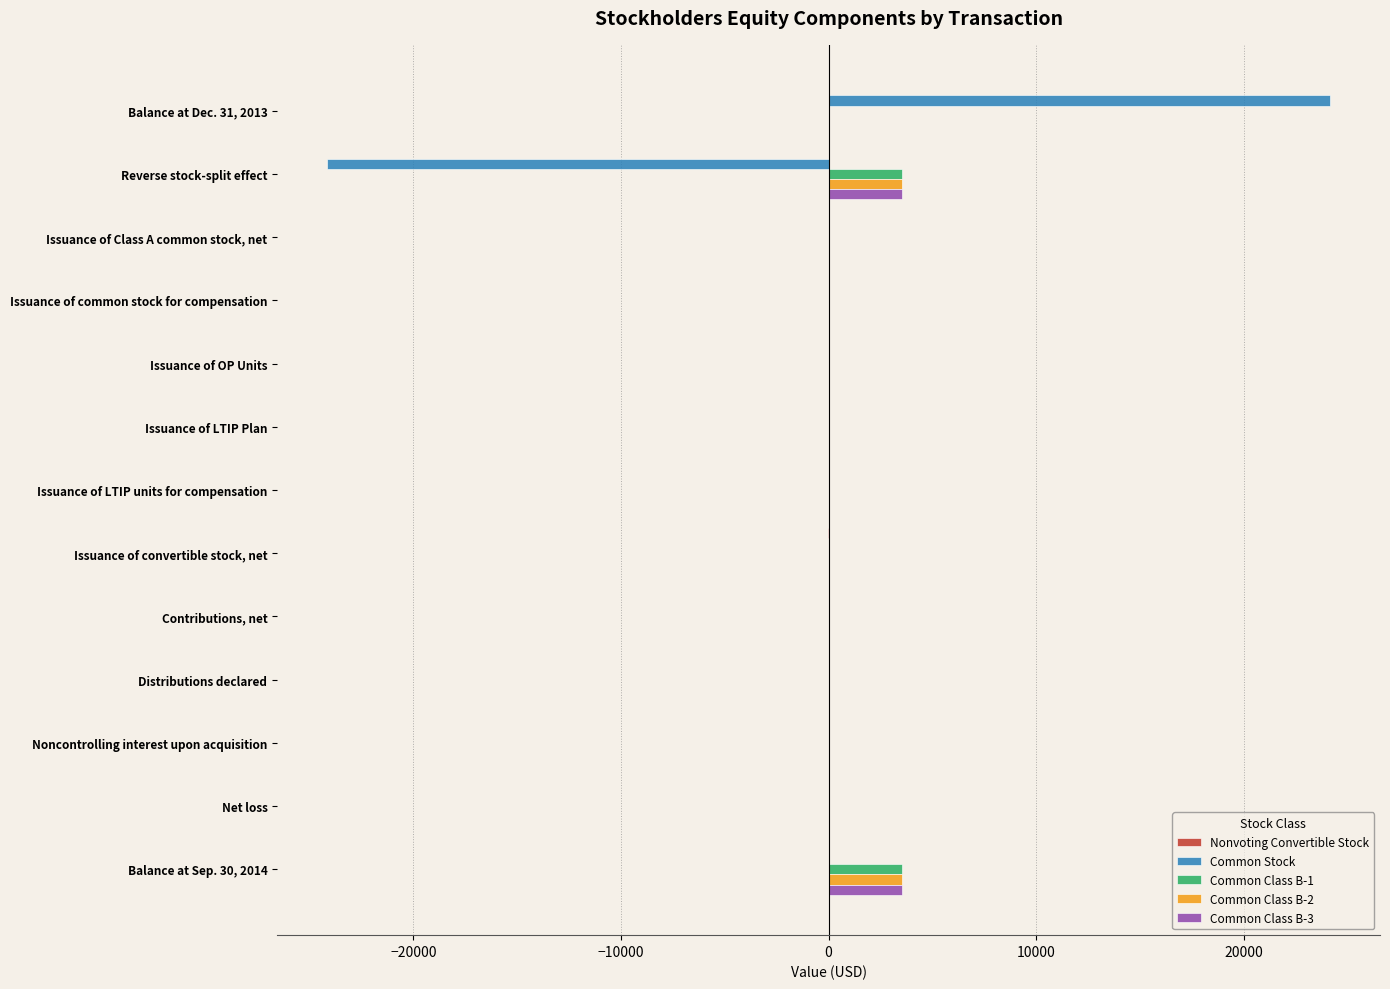

At which category is the sum across all series the highest?

Balance at Dec. 31, 2013